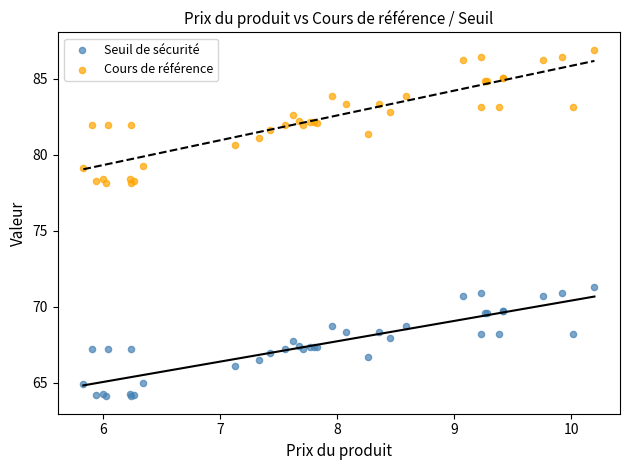

Which series has the largest Y range (max minus min)?

Cours de référence